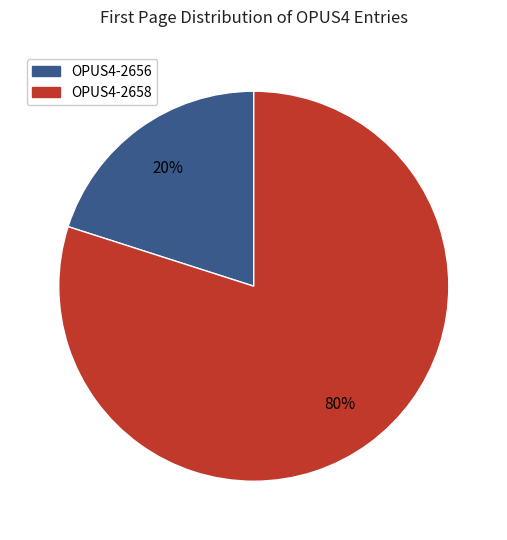

To the nearest percent, what is the difference between the largest and smallest slice percentages?

60%